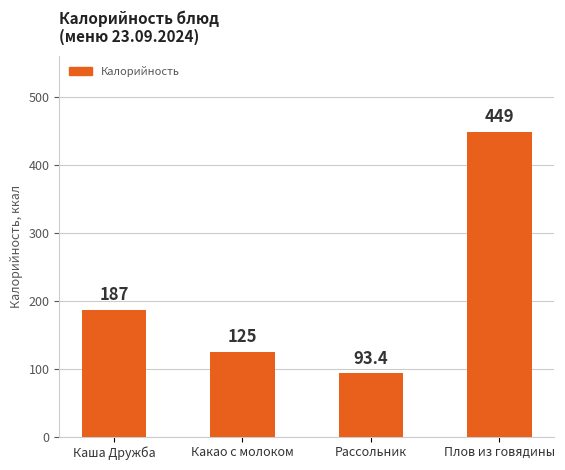

What is the maximum value shown in the chart?

449.0